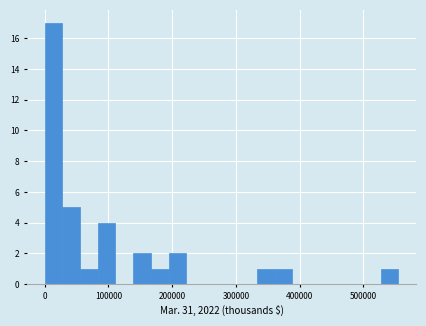

Around what value on the x-axis is the tallest bar? Give the approximate position of its centre, as read against the axis.

10000